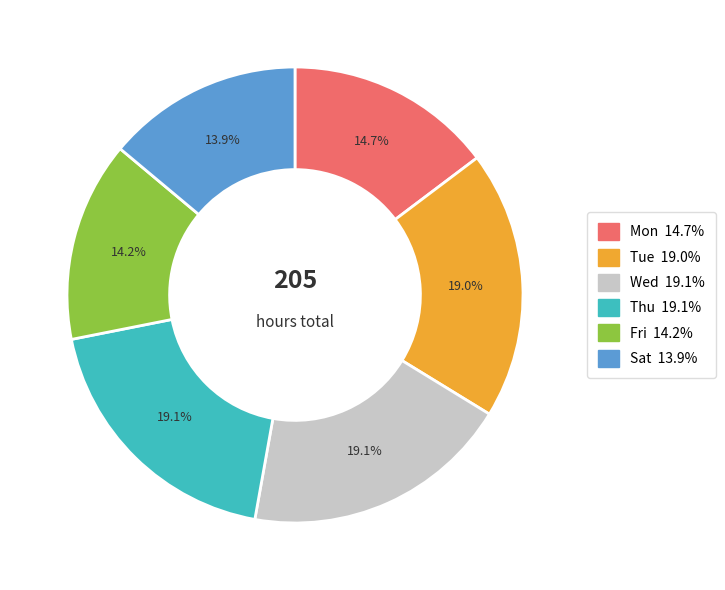

What percentage is NOT represented by Tue?

81.0%